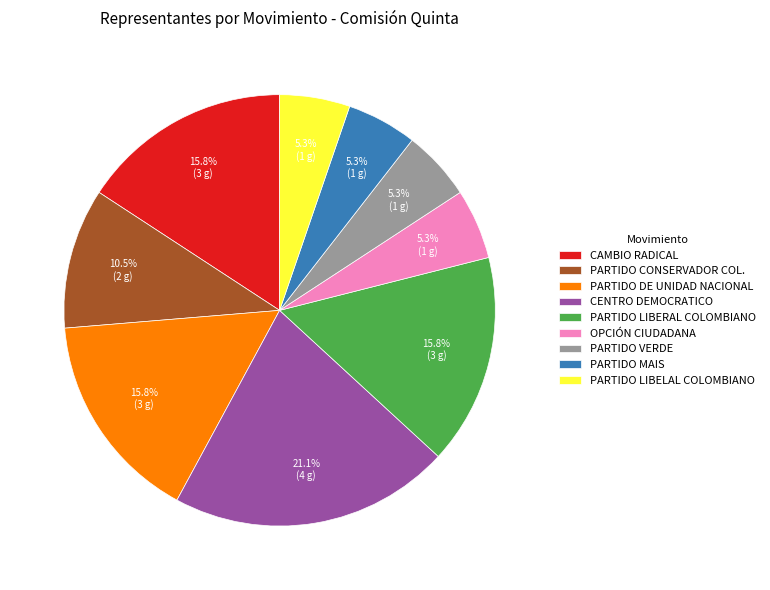

Is there any slice that represents more than half of the pie?

No